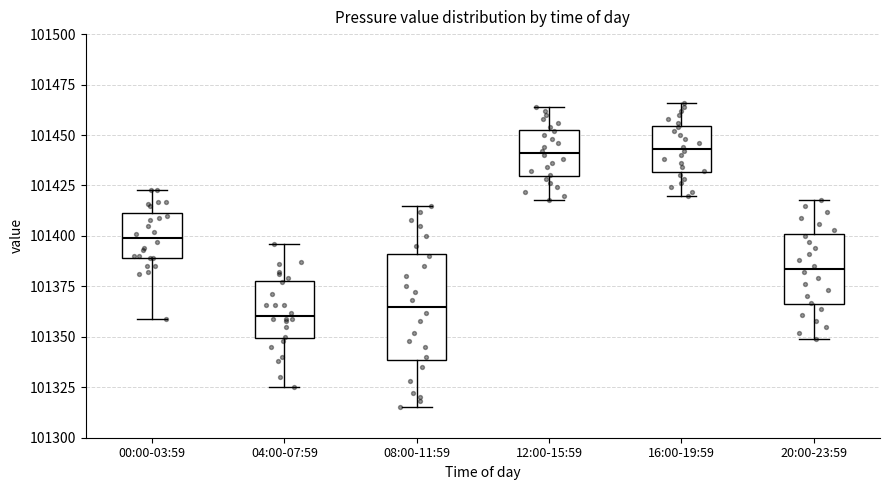

Where is the lower edge of the box for 00:00-03:59 on the y-axis? The values are not printed on the chart, so give them approximately, as read against the axis.

101390